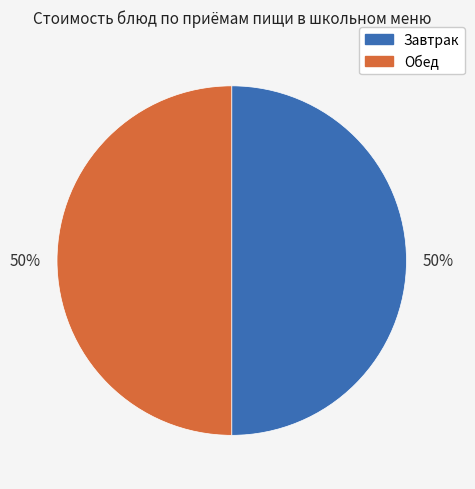

To the nearest percent, what portion does Завтрак represent?

50%